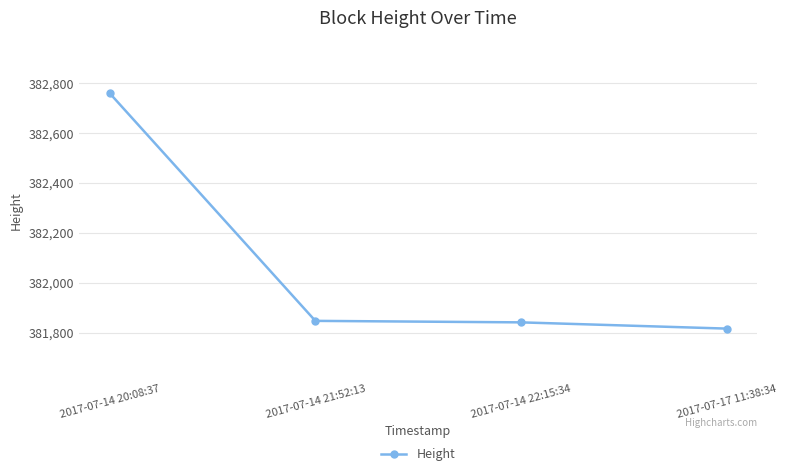

The value at 2017-07-14 21:52:13 is 215747. True or false?

False